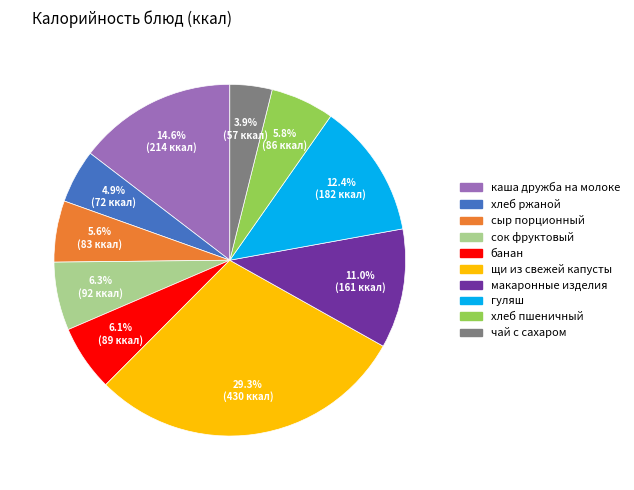

True or false: сок фруктовый accounts for 1% of the total.

False